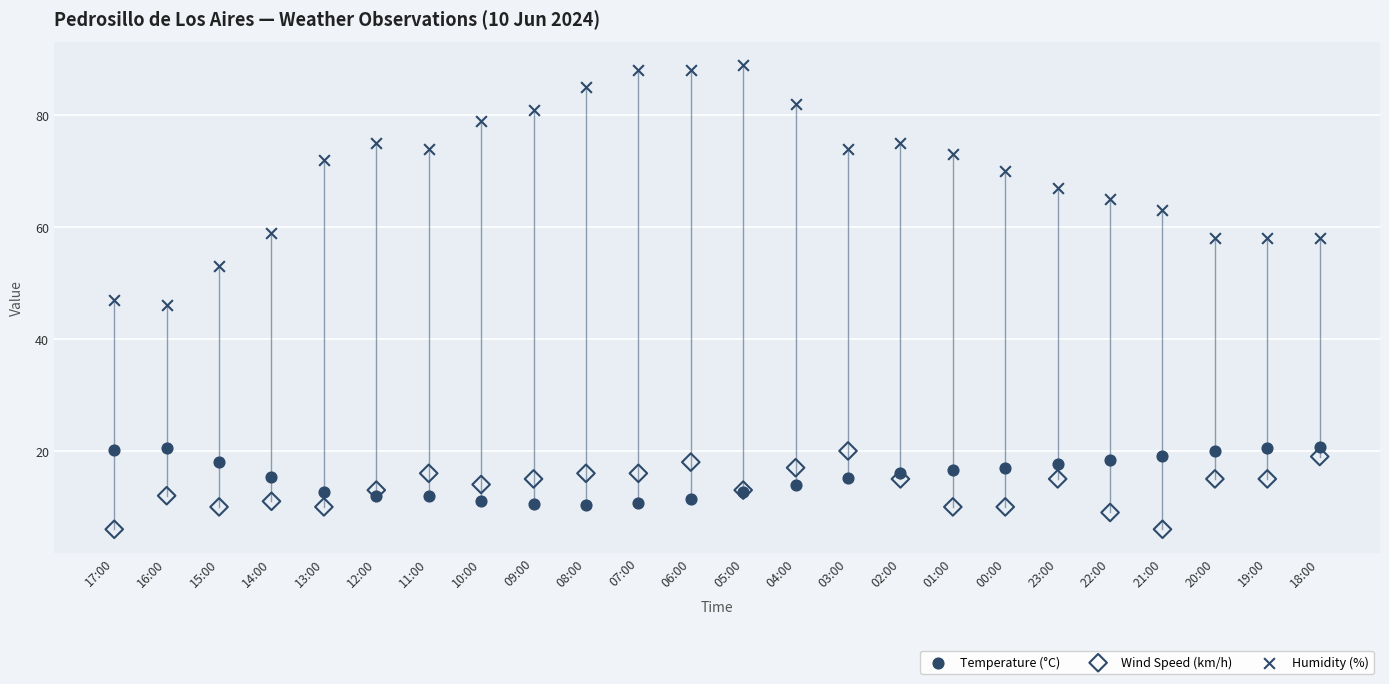

Which series contains the highest Y value?

Humidity (%)